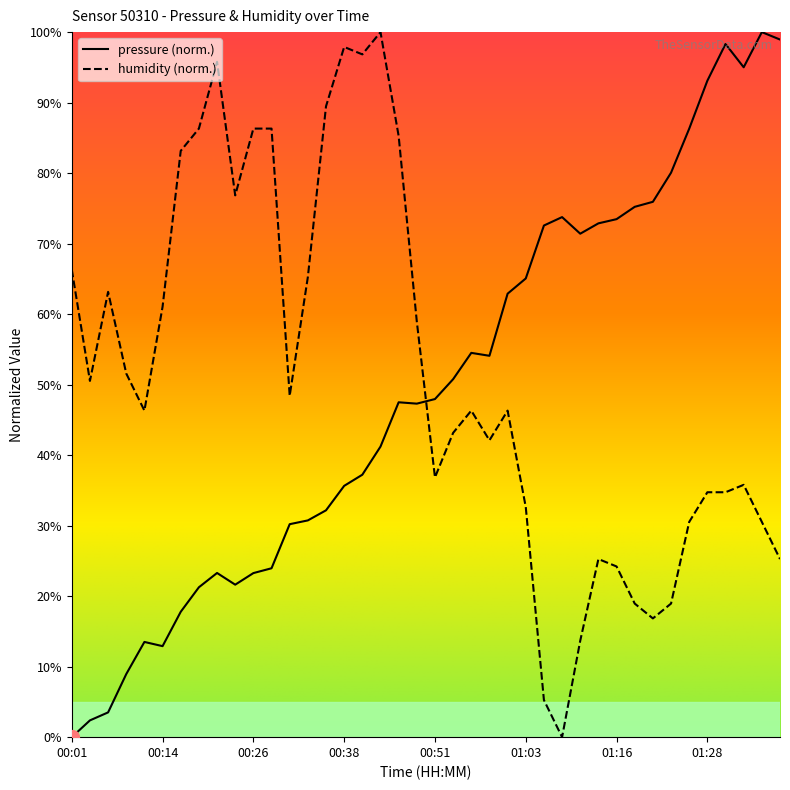

In pressure, how many points are higher than both neighbors (excluding endpoints)?

7